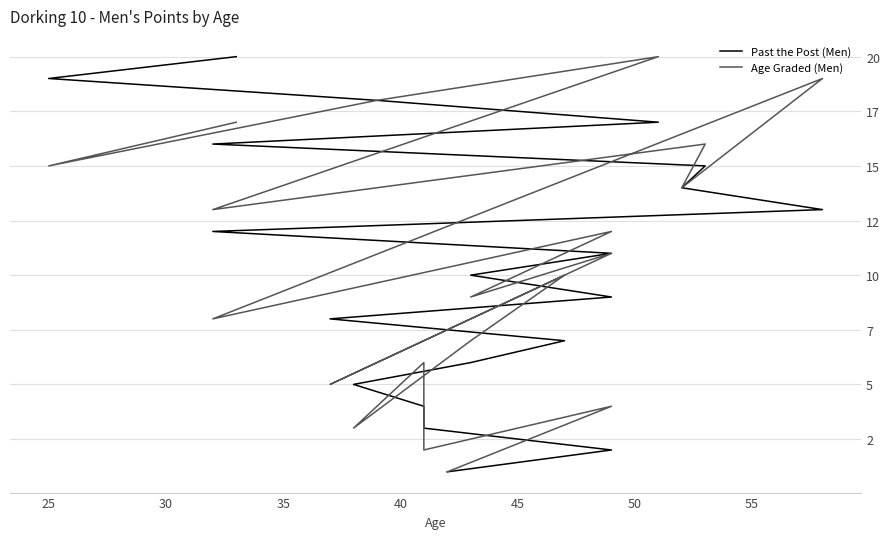

How many interior local peaks does the Age Graded (Men) series have?

8